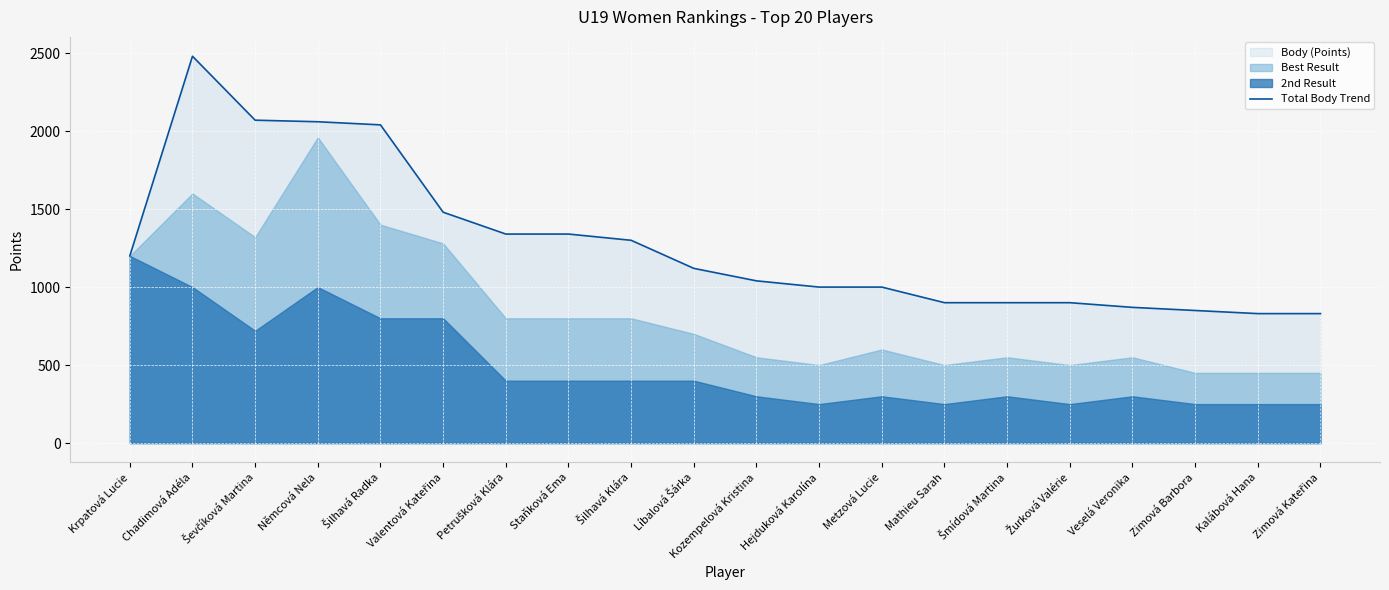

True or false: the data has more than 1 interior local peaks.

False